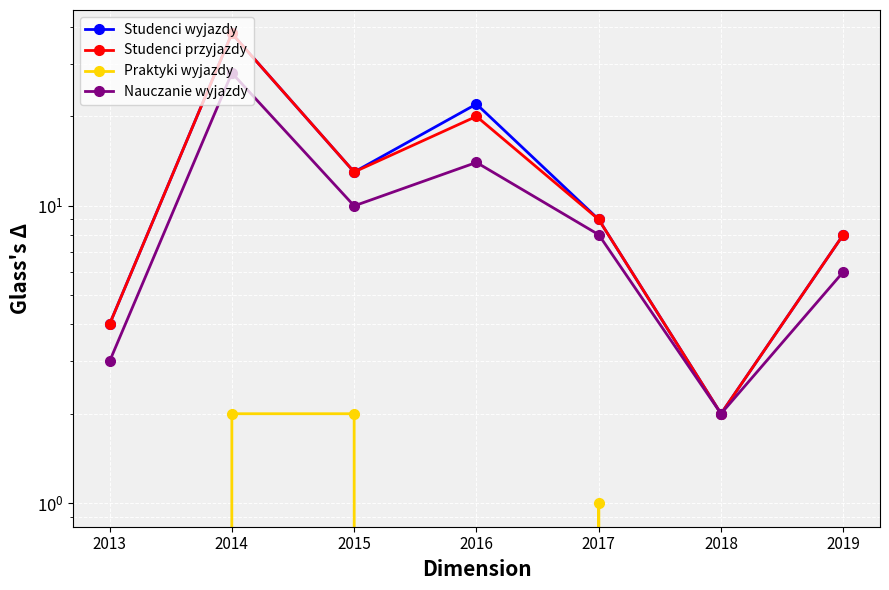

True or false: Studenci wyjazdy and Nauczanie wyjazdy cross at least once.

False